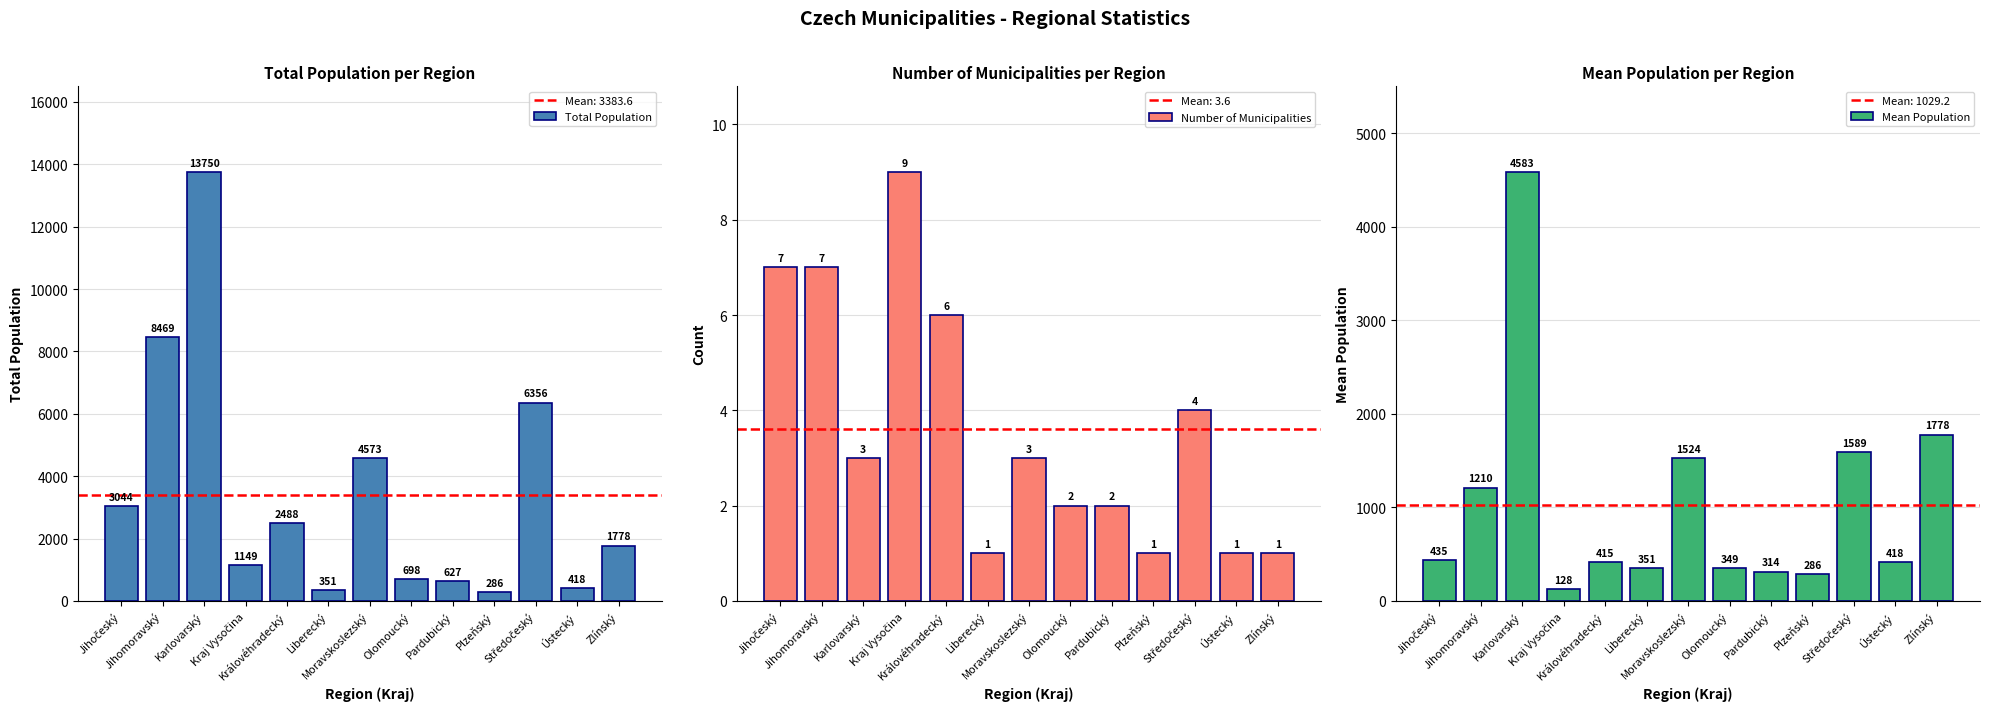

Reading left to right, what are all the values shown in this chart?

Total Population: Jihočeský=3044	Jihomoravský=8469	Karlovarský=13750	Kraj Vysočina=1149	Královéhradecký=2488	Liberecký=351	Moravskoslezský=4573	Olomoucký=698	Pardubický=627	Plzeňský=286	Středočeský=6356	Ústecký=418	Zlínský=1778
Number of Municipalities: Jihočeský=7	Jihomoravský=7	Karlovarský=3	Kraj Vysočina=9	Královéhradecký=6	Liberecký=1	Moravskoslezský=3	Olomoucký=2	Pardubický=2	Plzeňský=1	Středočeský=4	Ústecký=1	Zlínský=1
Mean Population: Jihočeský=435	Jihomoravský=1210	Karlovarský=4583	Kraj Vysočina=128	Královéhradecký=415	Liberecký=351	Moravskoslezský=1524	Olomoucký=349	Pardubický=314	Plzeňský=286	Středočeský=1589	Ústecký=418	Zlínský=1778